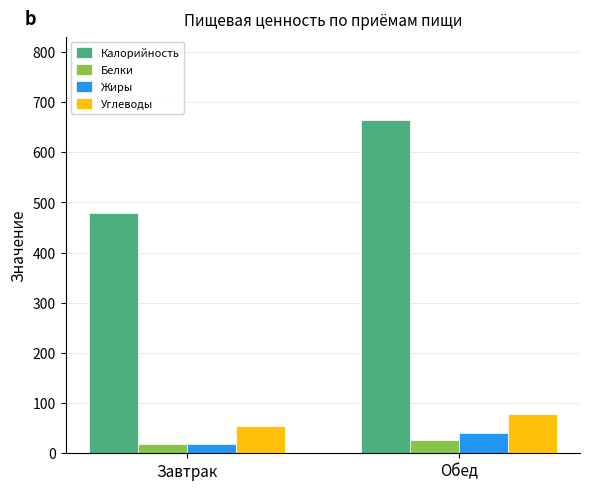

Which series has the widest spread of values?

Калорийность